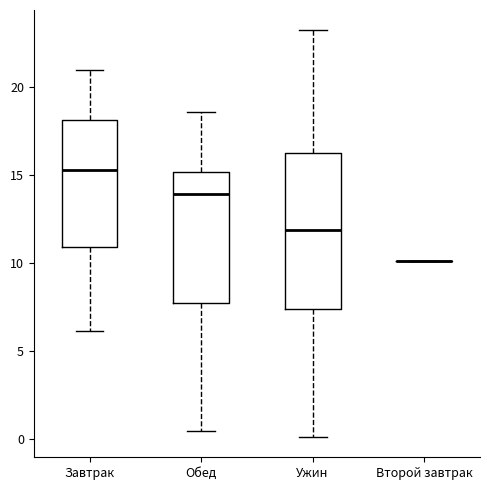

Comparing the boxes themselves (not the whiskers), which one is the tallest?

Ужин